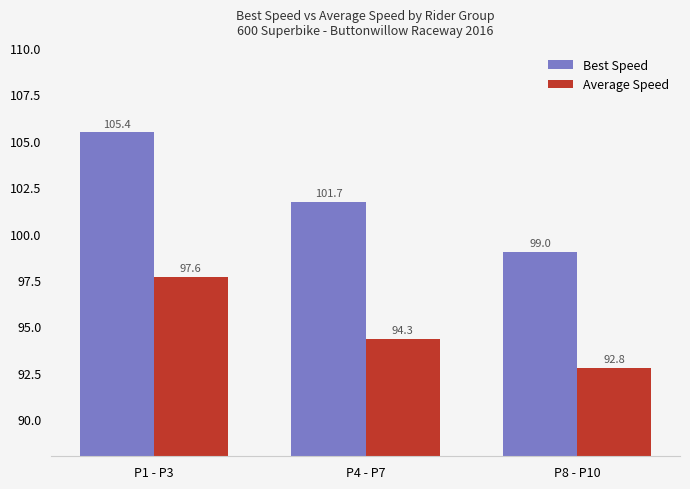

At P8 - P10, list the series in order from smallest to largest.

Average Speed, Best Speed